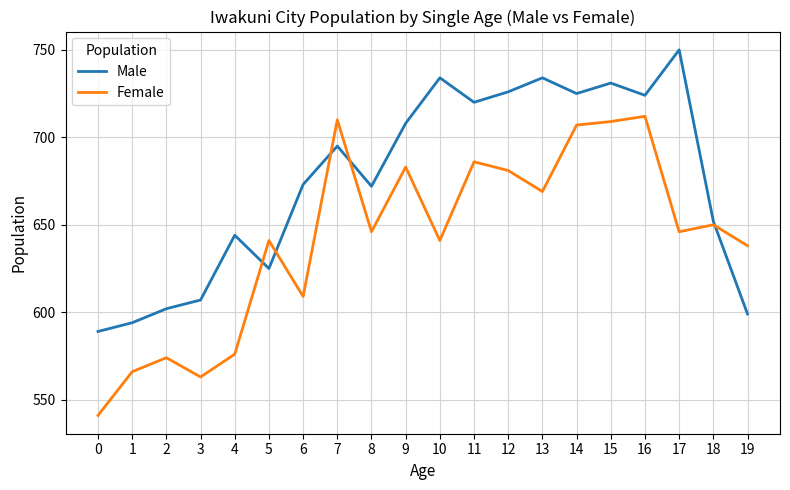

Where do Male and Female first cross each other?

4 and 5